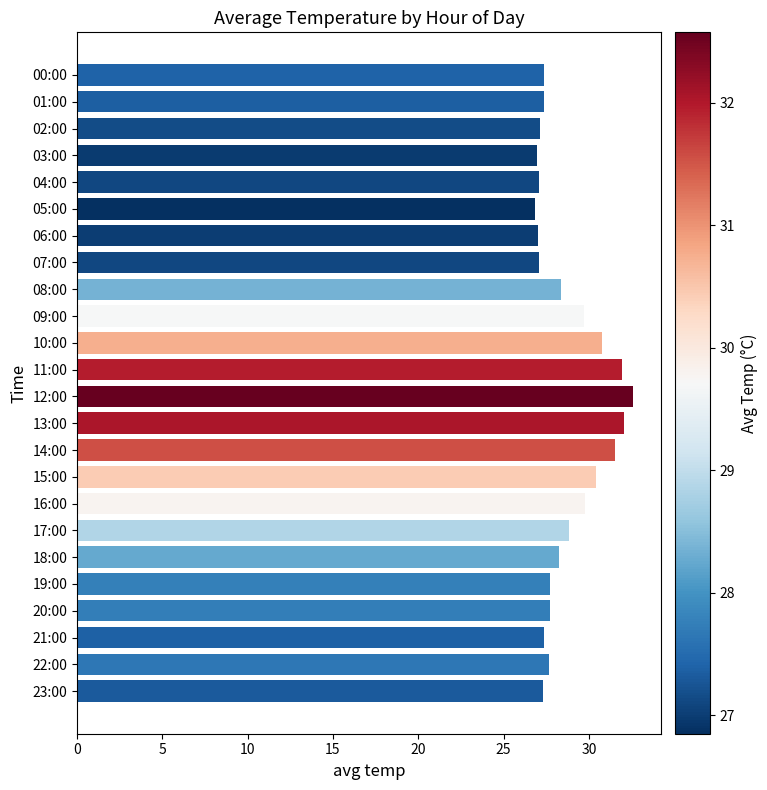

How many bars are there in total?

24